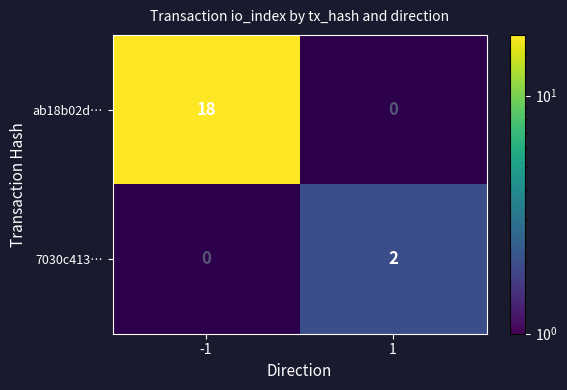

The value of 7030c413… at 1 is 3. True or false?

False